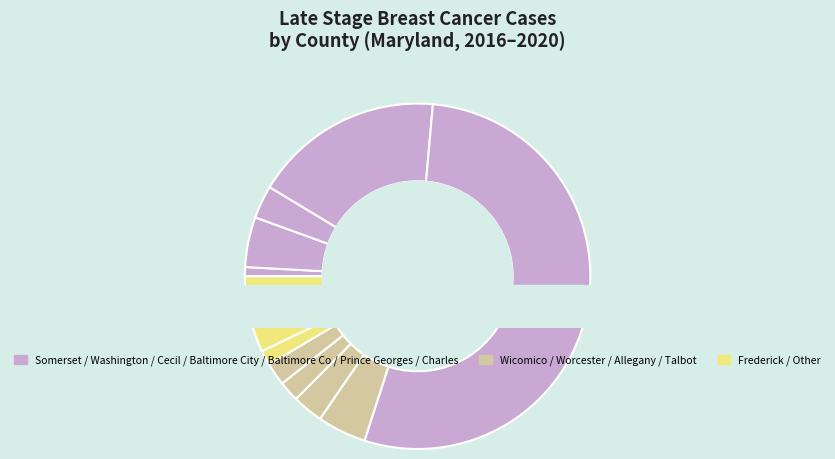

The Allegany County slice represents 2% of the pie. True or false?

True